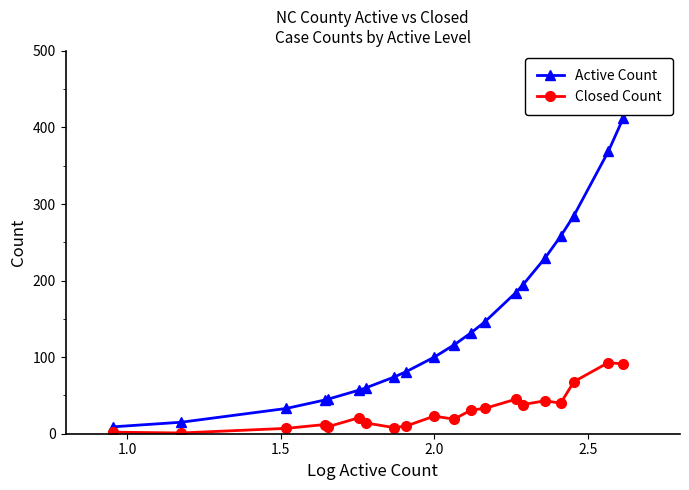

Which series has the largest total across all categories?

Active Count